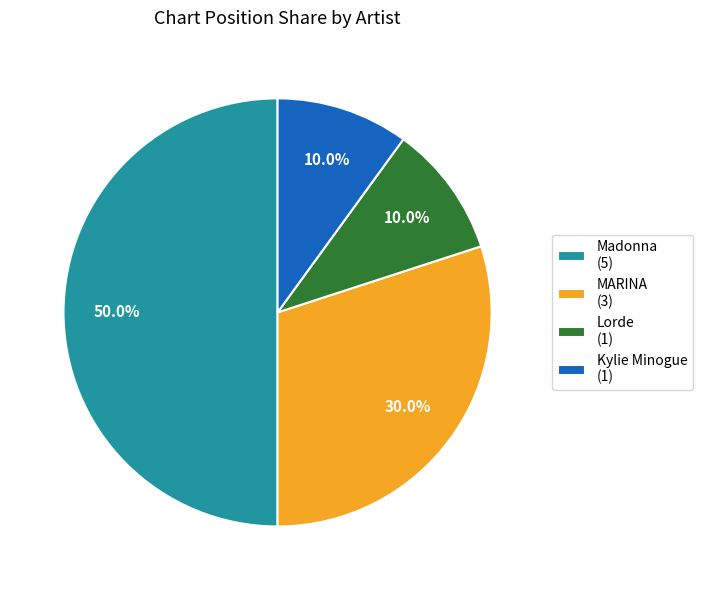

What percentage is the Kylie Minogue slice, to the nearest percent?

10%